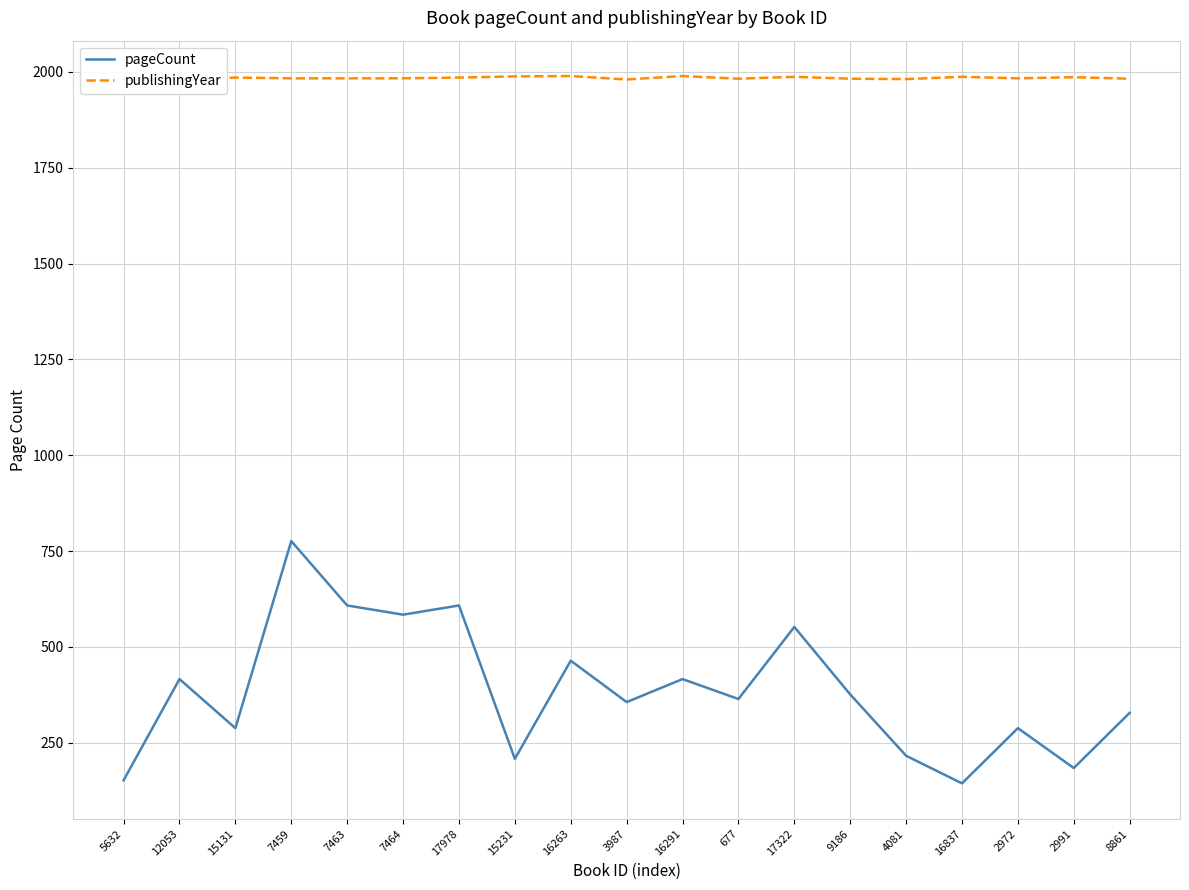

True or false: pageCount and publishingYear intersect in this chart.

False